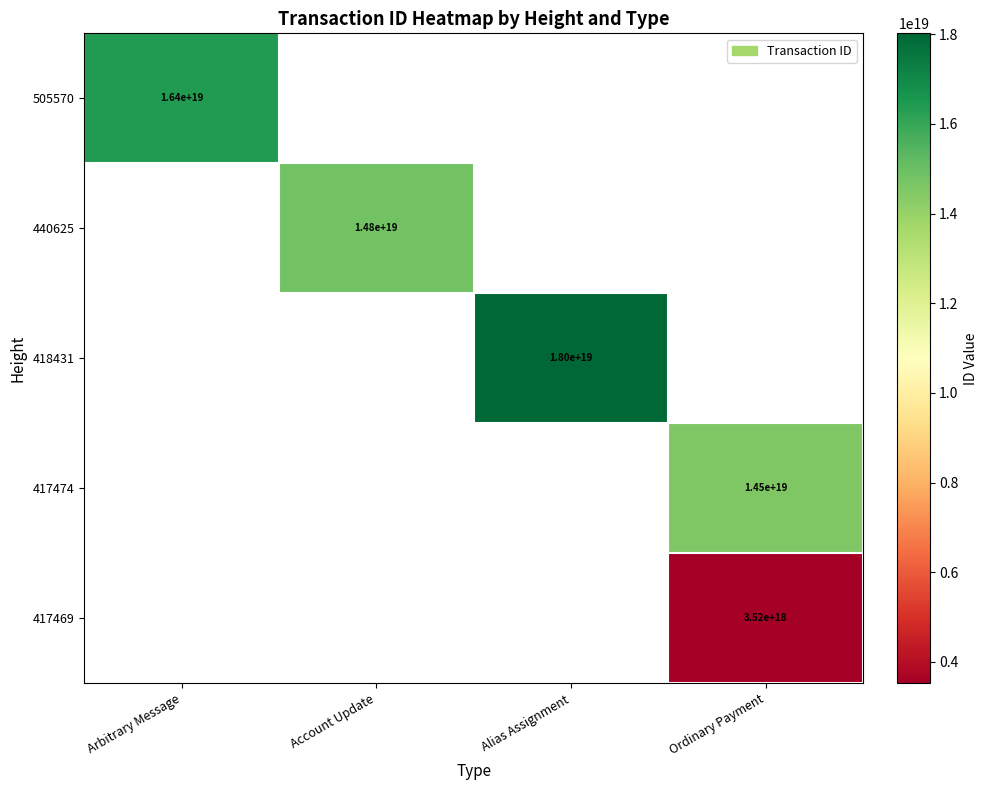

The value of 417474 at Ordinary Payment is 24912233111496896512.0. True or false?

False